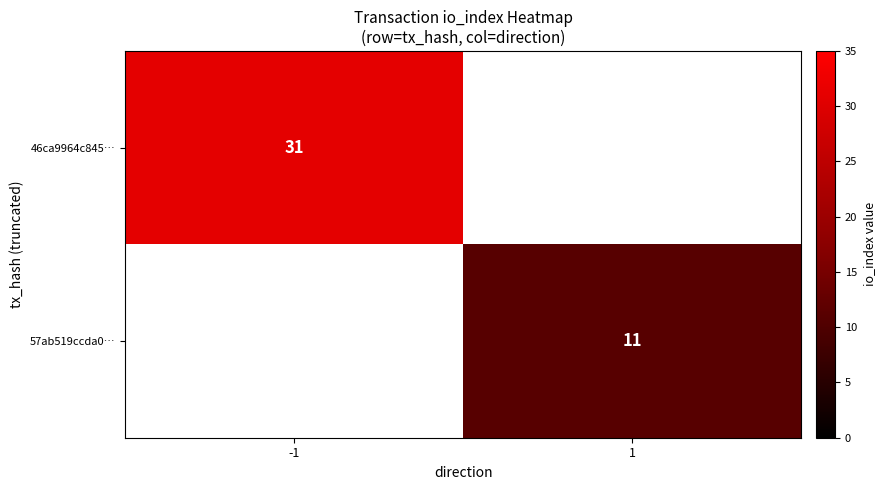

Between 1 and -1, which is larger?

-1